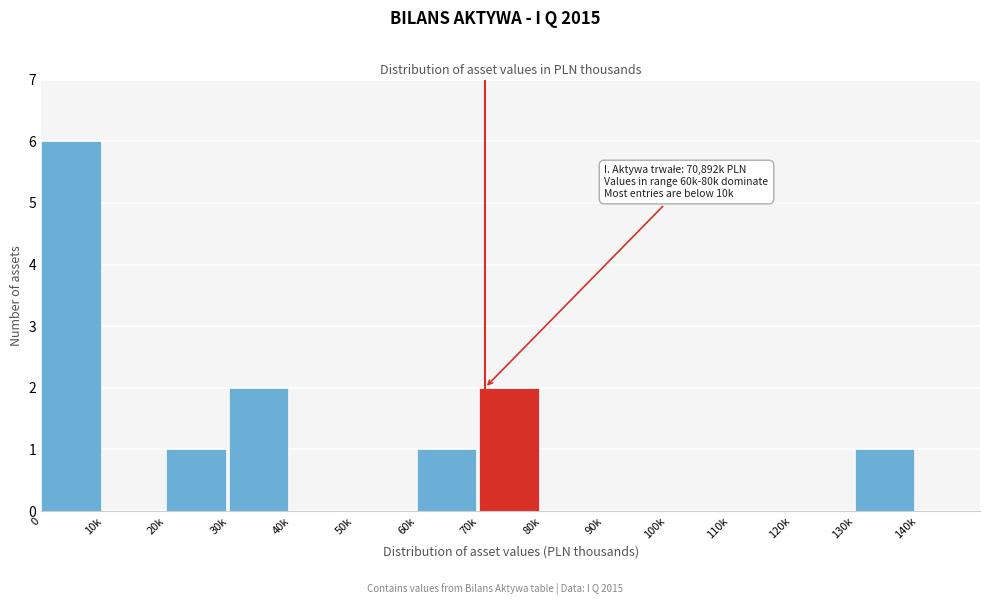

Reading right to left, what are all the values shown in this chart?

140k=0	130k=1	120k=0	110k=0	100k=0	90k=0	80k=0	70k=2	60k=1	50k=0	40k=0	30k=2	20k=1	10k=0	0=6